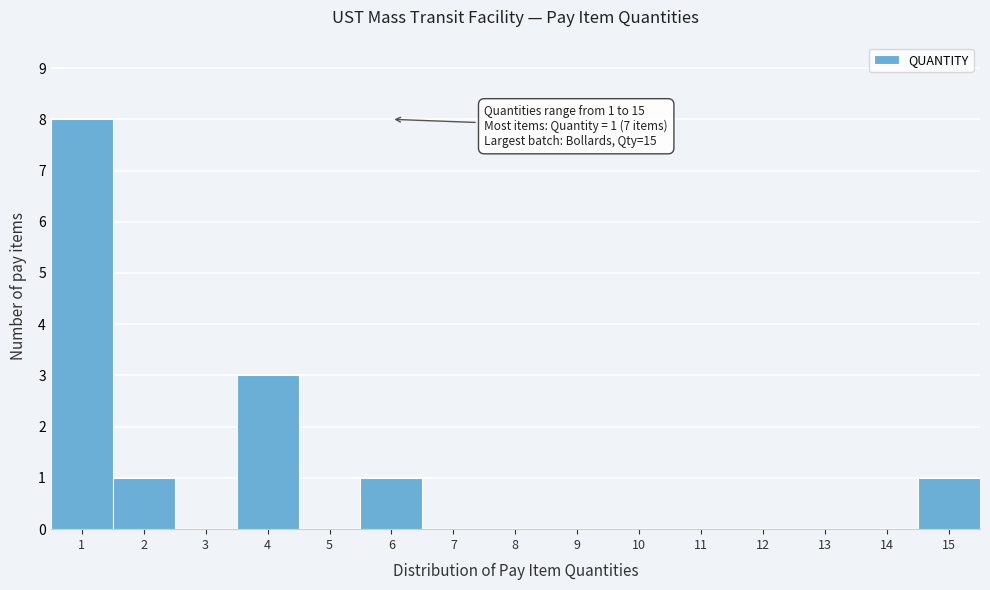

Which range on the x-axis has the tallest bar?

0.5 to 1.5